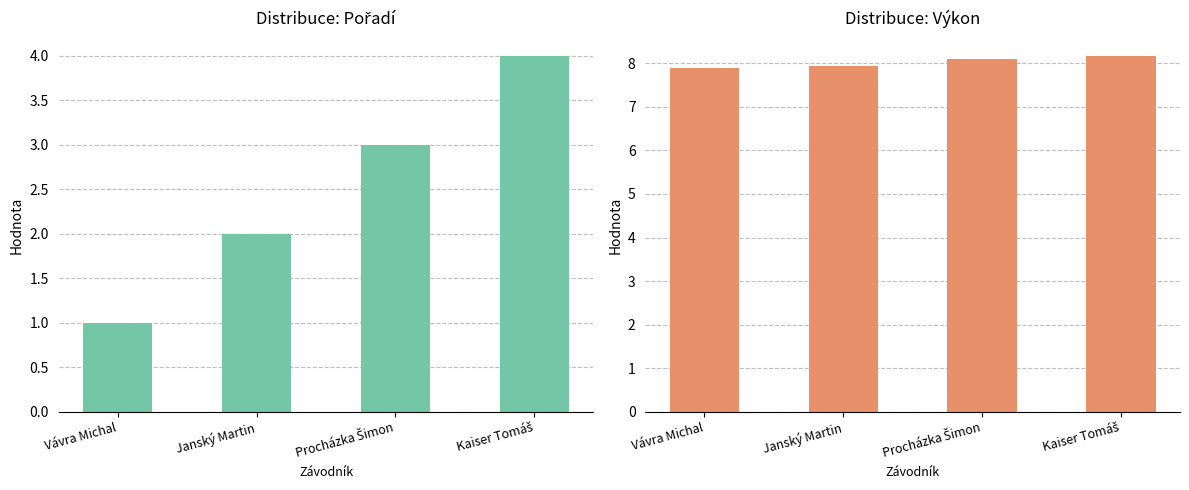

Rank the series by their average value, from highest to lowest.

Výkon, Pořadí